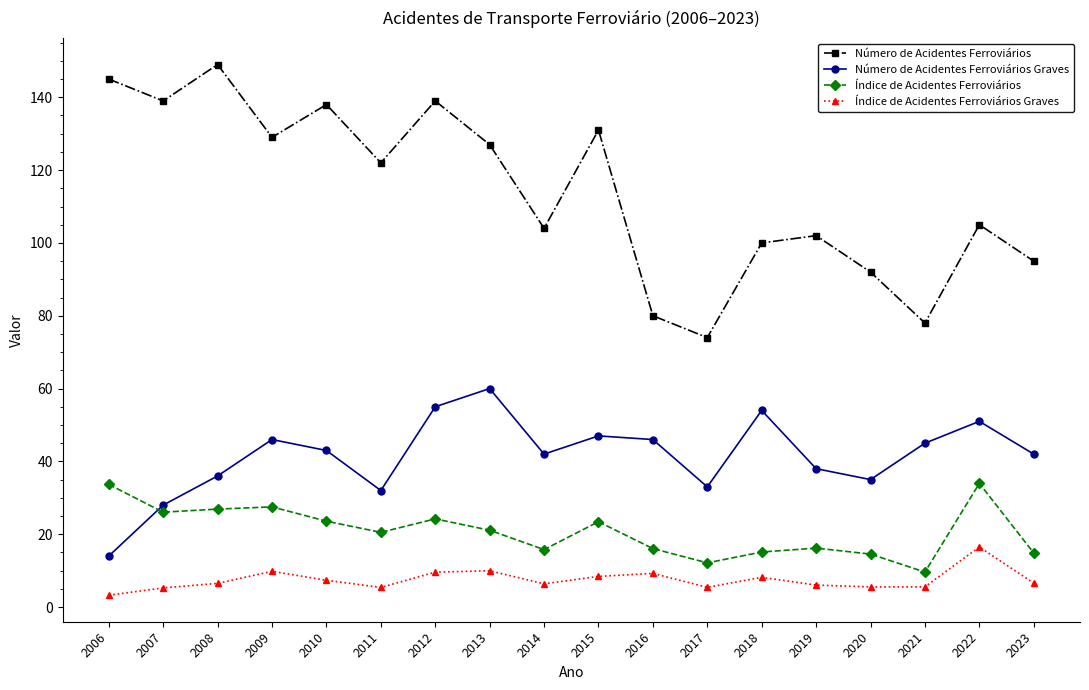

Is the value of Índice de Acidentes Ferroviários at 2012 greater than the value of Índice de Acidentes Ferroviários Graves at 2018?

Yes